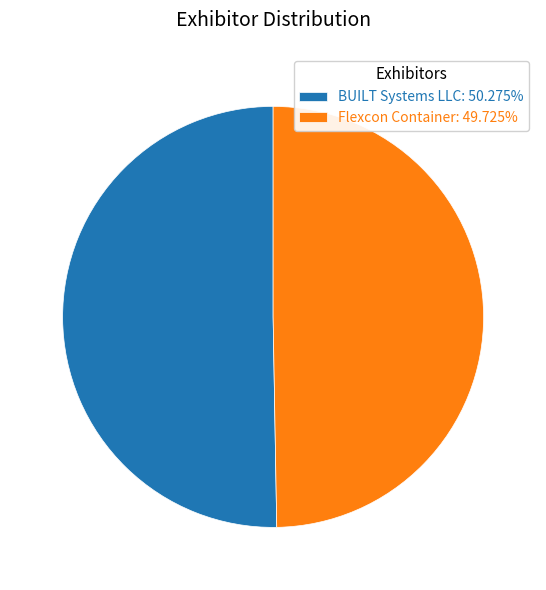

Which category accounts for the majority?

BUILT Systems LLC